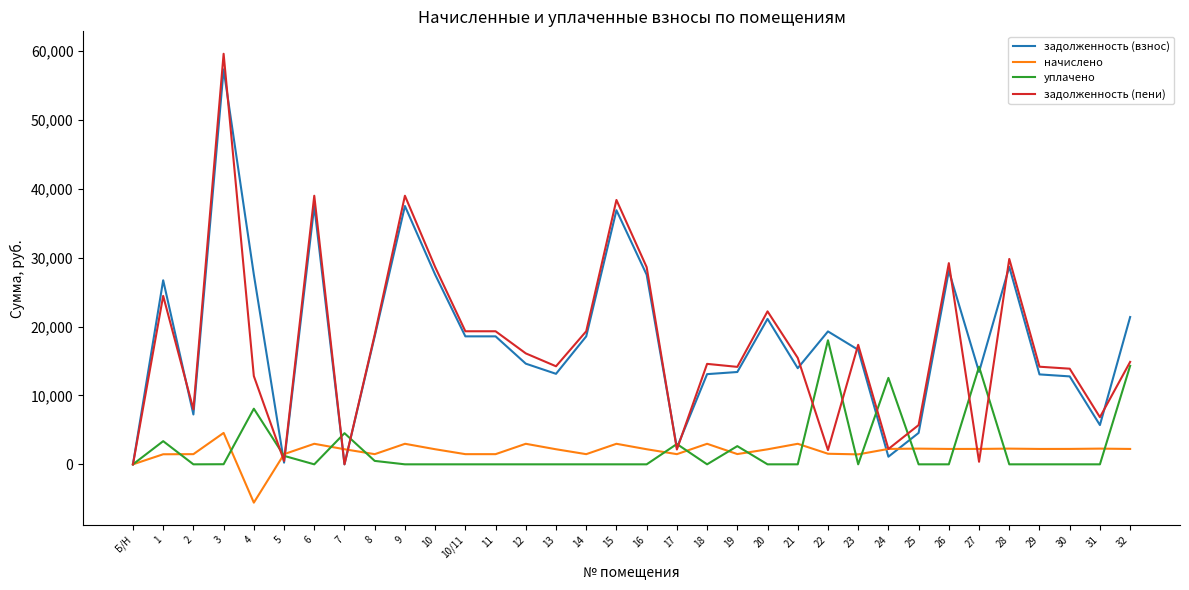

At which label does задолженность (пени) reach its peak?

3